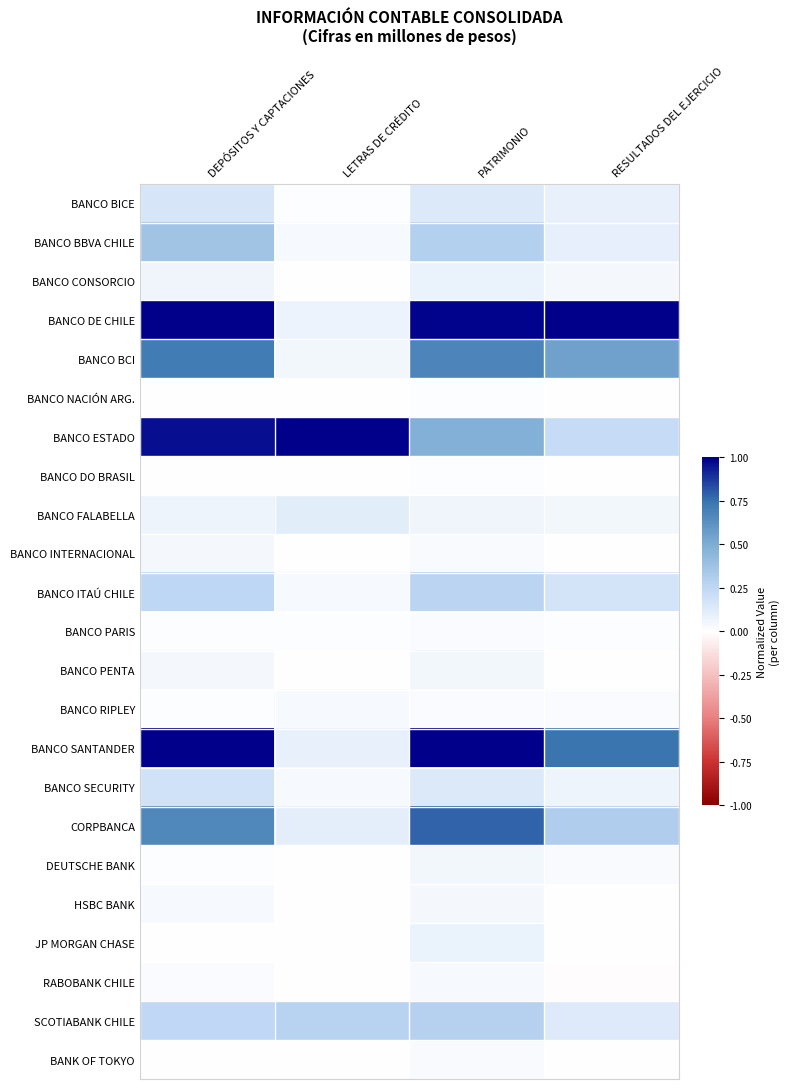

At how many categories does at least one series exceed 0?

4